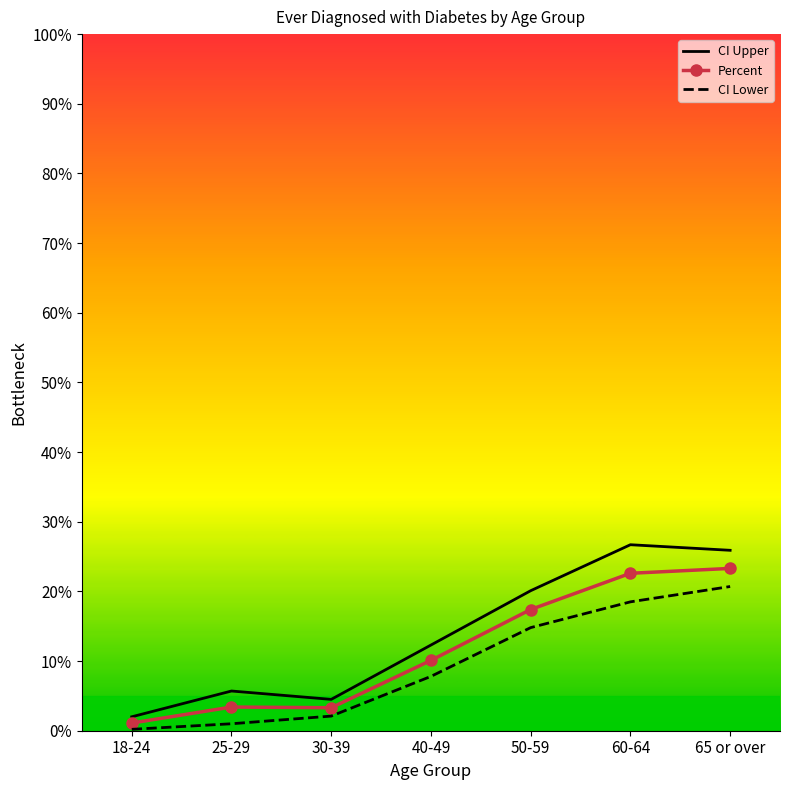

At which category does CI Upper reach its first local peak?

25-29